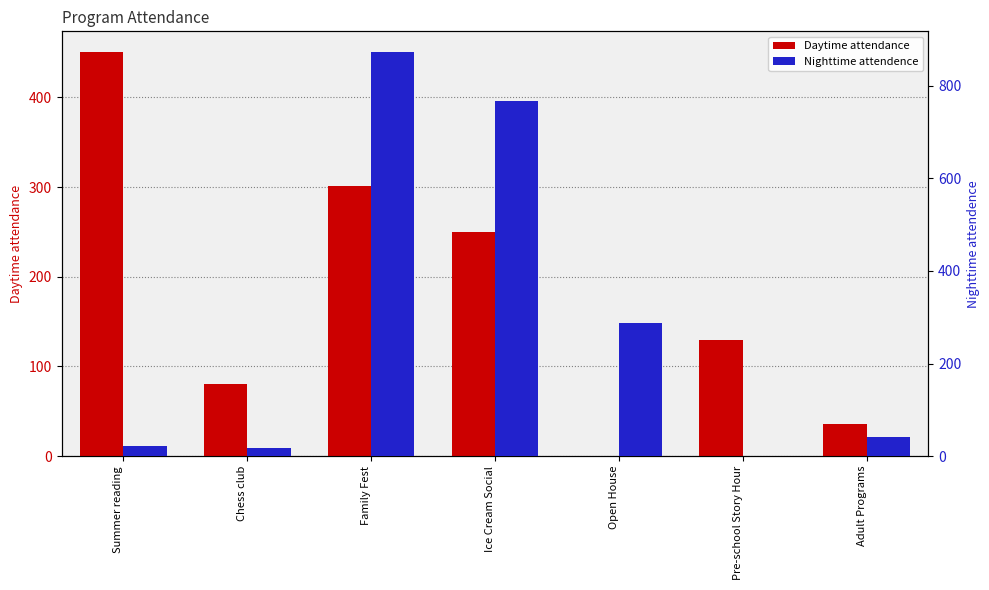

Which series has the widest spread of values?

Nighttime attendence